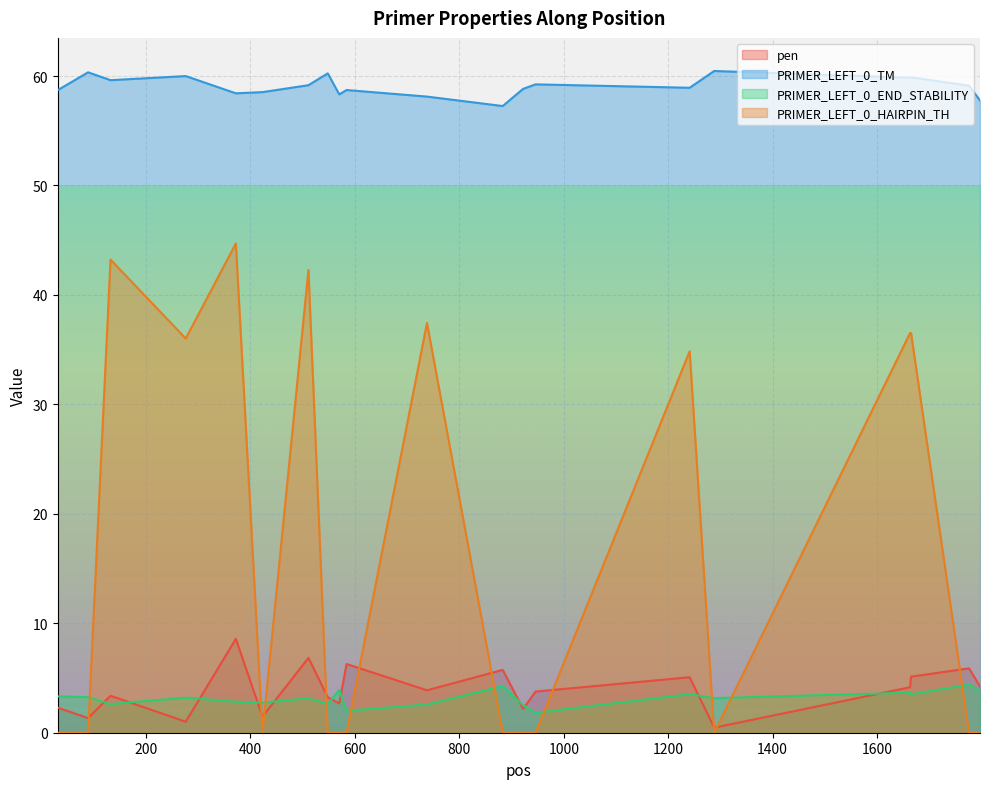

At 570, list the series in order from largest to smallest.

PRIMER_LEFT_0_TM, PRIMER_LEFT_0_END_STABILITY, pen, PRIMER_LEFT_0_HAIRPIN_TH